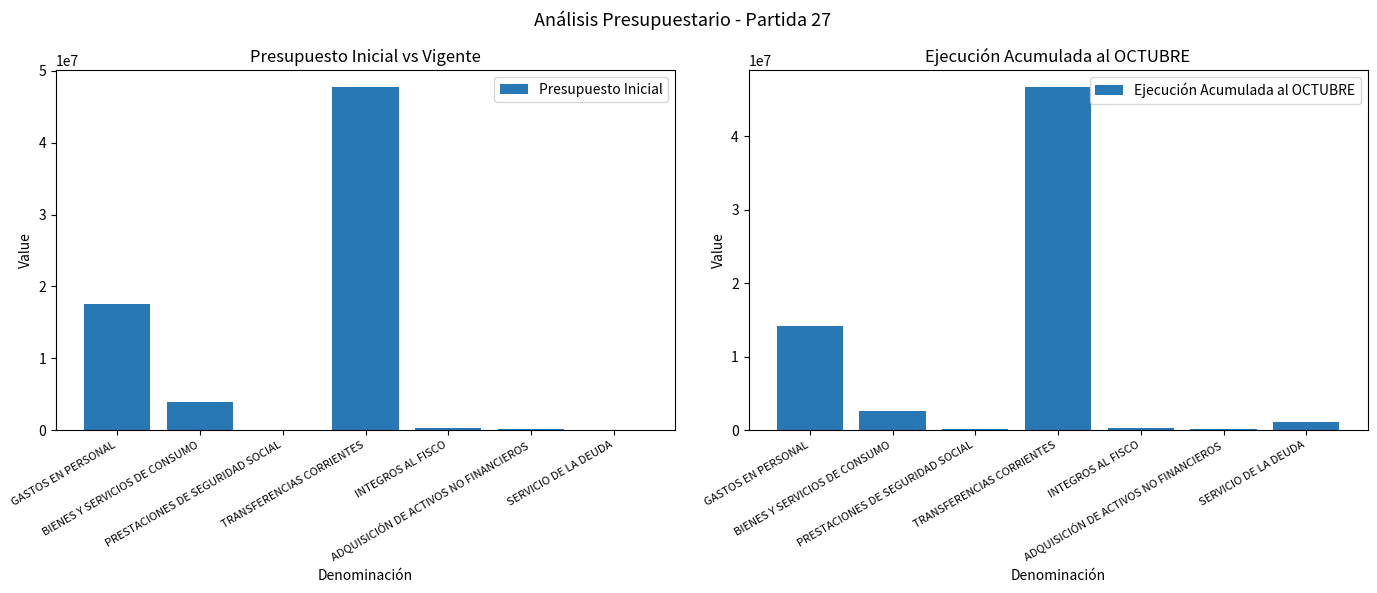

At how many categories does at least one series exceed 19674755?

1